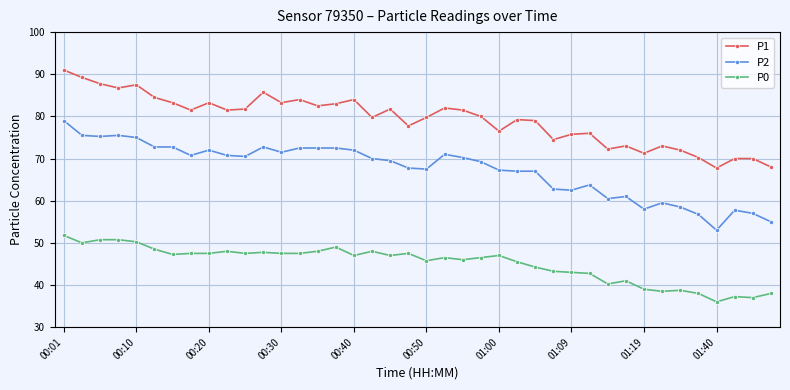

Which series has the largest range (max minus min)?

P2